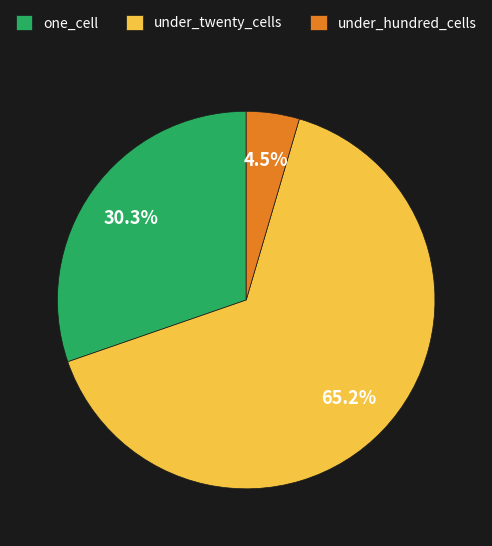

Approximately how many times larger is the value at one_cell compared to under_twenty_cells?

0.5